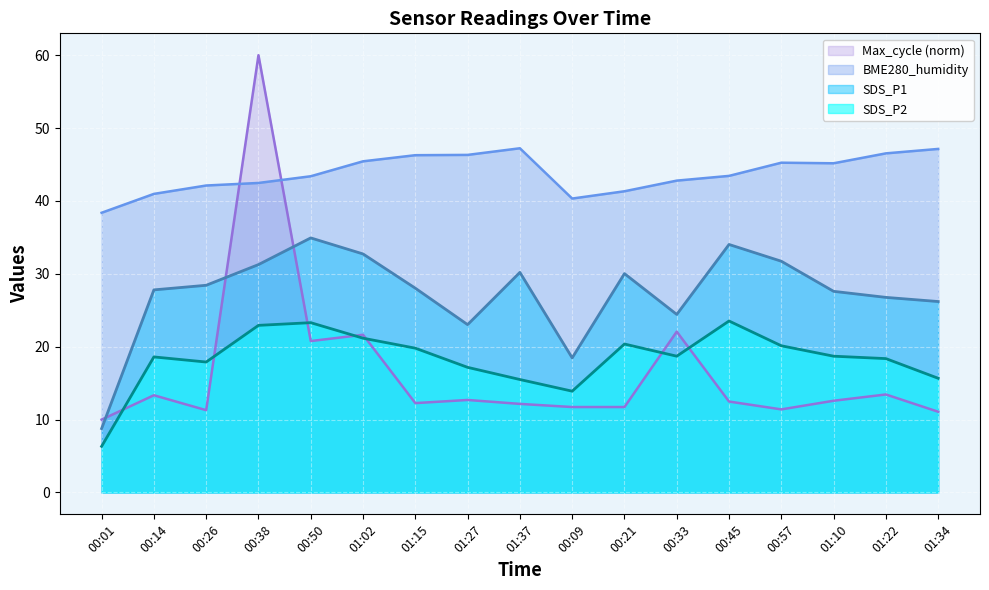

At 00:33, list the series in order from largest to smallest.

BME280_humidity, SDS_P1, Max_cycle (norm), SDS_P2